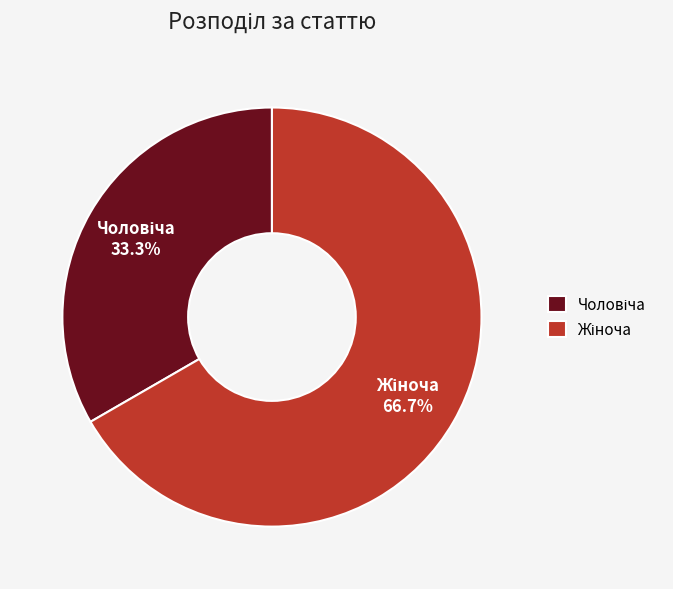

How many slices are in this pie chart?

2